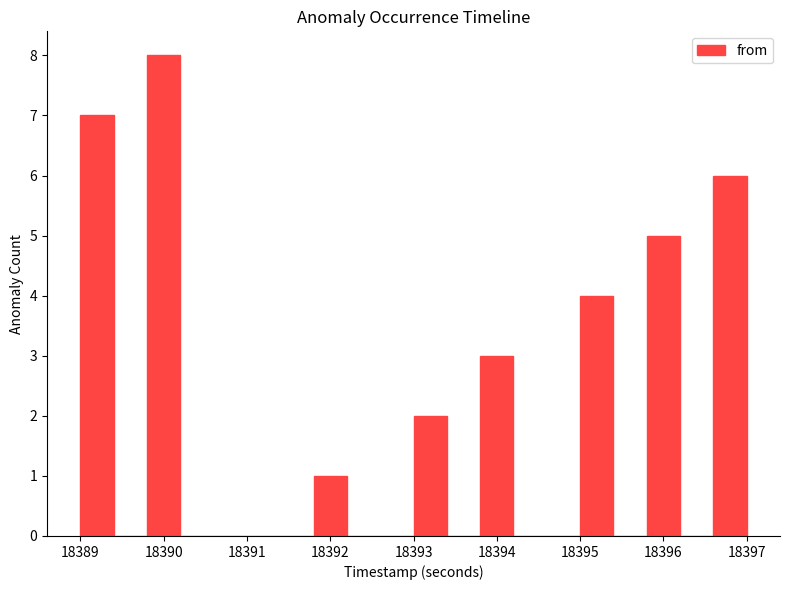

Reading left to right, list every bar in this chart as the range it spans on the x-axis followed by its height. The values are not printed on the chart, so give them approximately, as read against the axis.

18389.0 to 18389.4: 7
18389.4 to 18389.8: 0
18389.8 to 18390.2: 8
18390.2 to 18390.6: 0
18390.6 to 18391.0: 0
18391.0 to 18391.4: 0
18391.4 to 18391.8: 0
18391.8 to 18392.2: 1
18392.2 to 18392.6: 0
18392.6 to 18393.0: 0
18393.0 to 18393.4: 2
18393.4 to 18393.8: 0
18393.8 to 18394.2: 3
18394.2 to 18394.6: 0
18394.6 to 18395.0: 0
18395.0 to 18395.4: 4
18395.4 to 18395.8: 0
18395.8 to 18396.2: 5
18396.2 to 18396.6: 0
18396.6 to 18397.0: 6